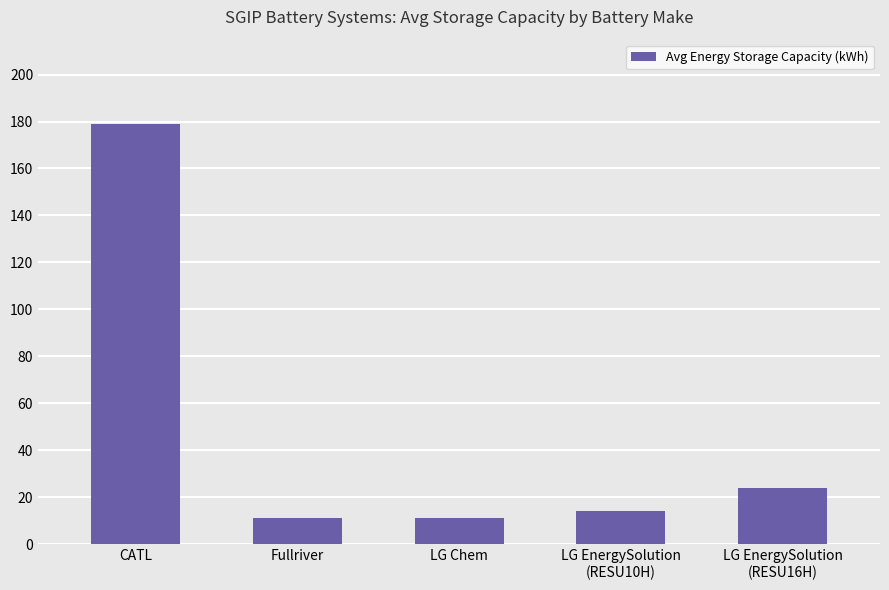

What is the minimum value shown in the chart?

11.0